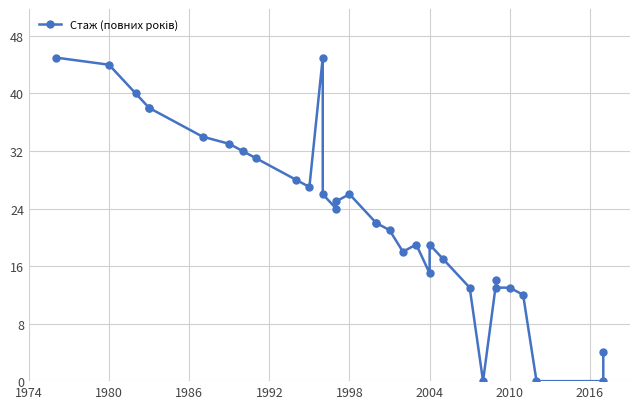

True or false: the data shows 46 at 2016.

False